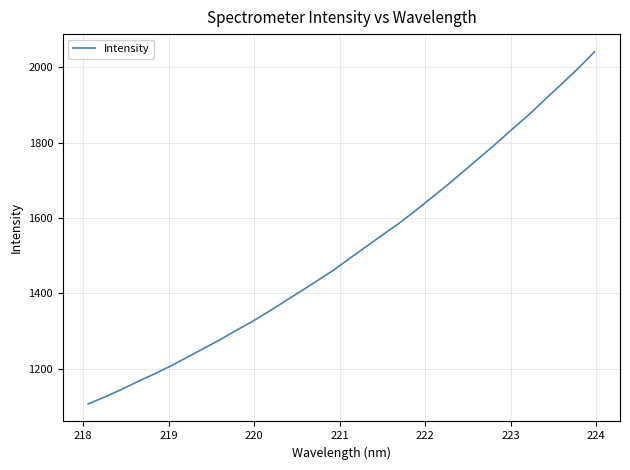

What is the sum of all values?

48375.2